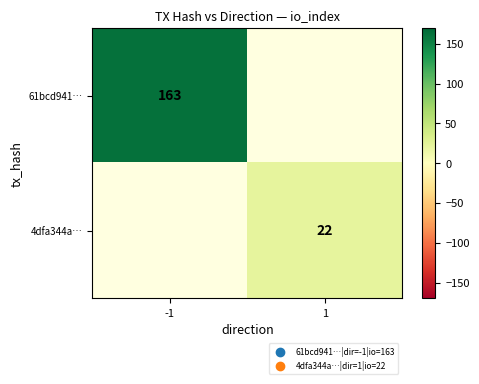

Count the number of categories in the chart.

2